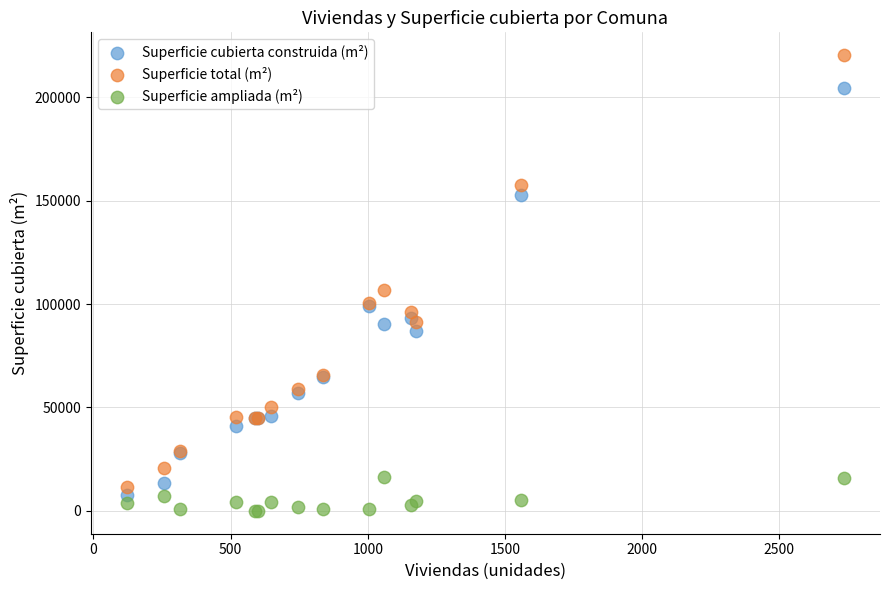

In the Superficie total (m²) series, what Y value is closest to 115853?

107012